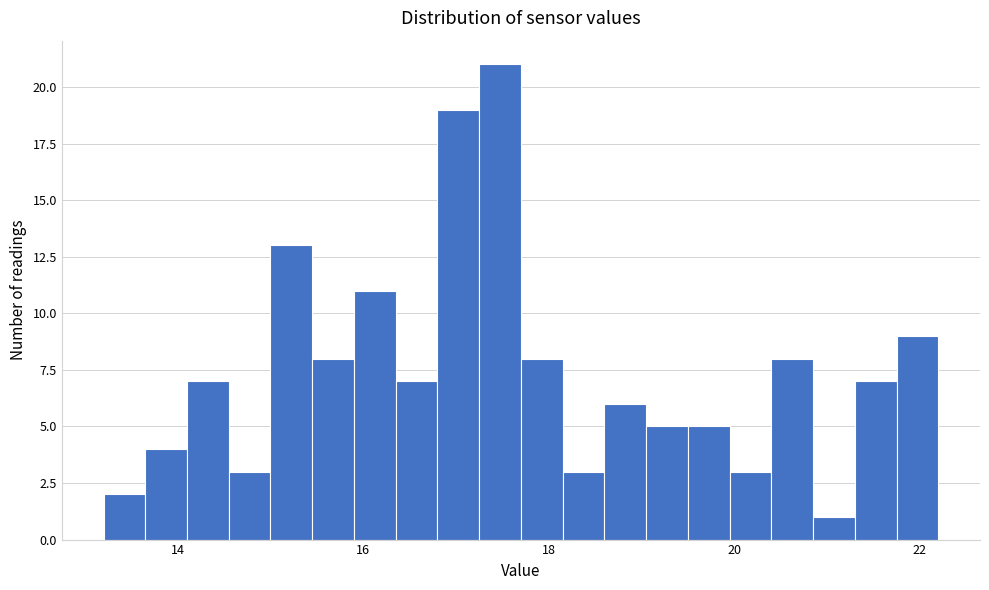

Read against the x-axis, roughly where is the centre of the tallest bar?

17.4